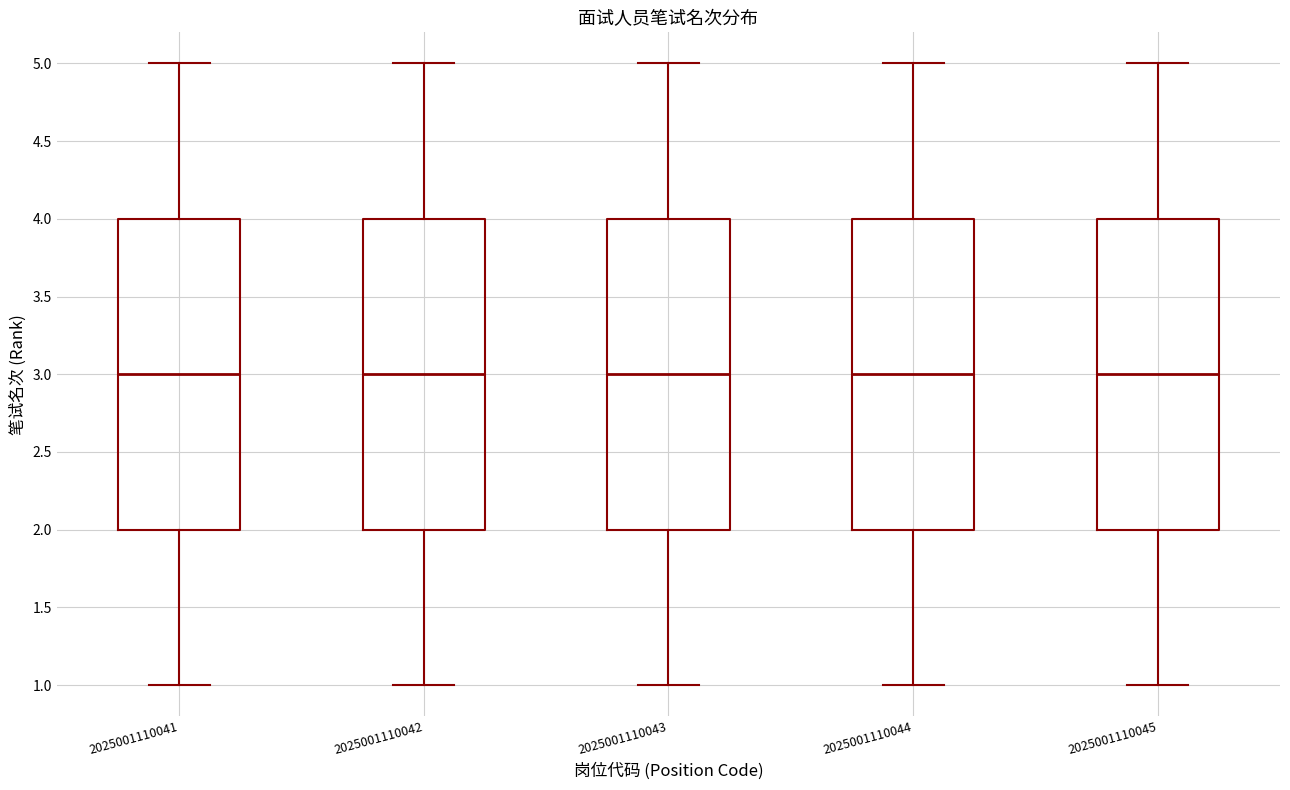

Reading left to right, read every box against the y-axis: the position of its median line, the range the box covers, and the ends of its whiskers. The values are not printed on the chart, so give them approximately, as read against the axis.

2025001110041: median 3, box 2 to 4, whiskers 1 to 5
2025001110042: median 3, box 2 to 4, whiskers 1 to 5
2025001110043: median 3, box 2 to 4, whiskers 1 to 5
2025001110044: median 3, box 2 to 4, whiskers 1 to 5
2025001110045: median 3, box 2 to 4, whiskers 1 to 5